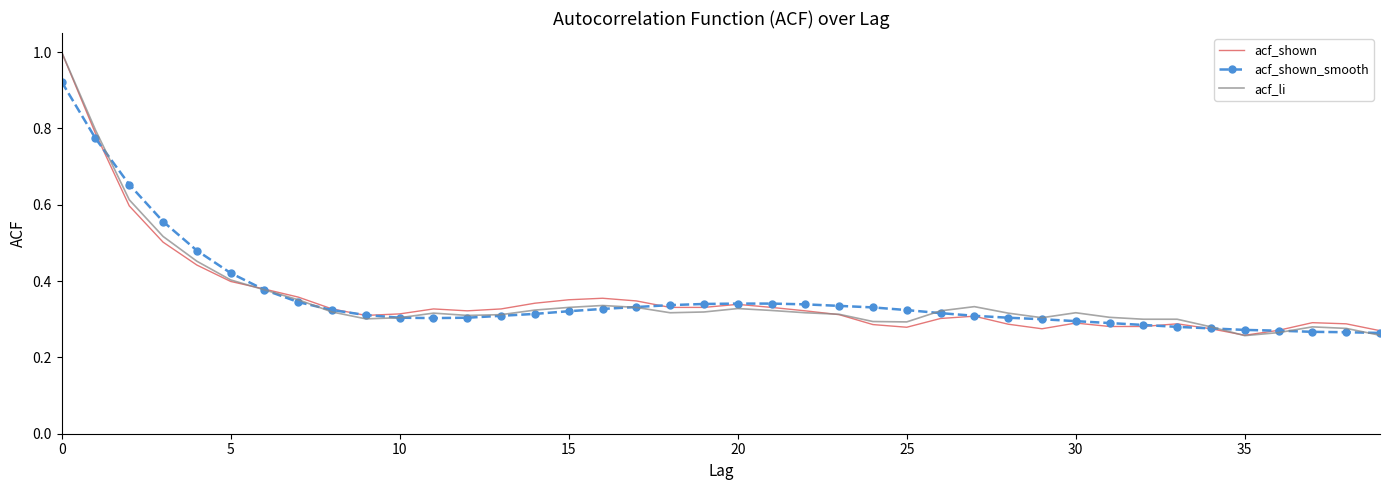

What is the highest value of the acf_li series?

1.0